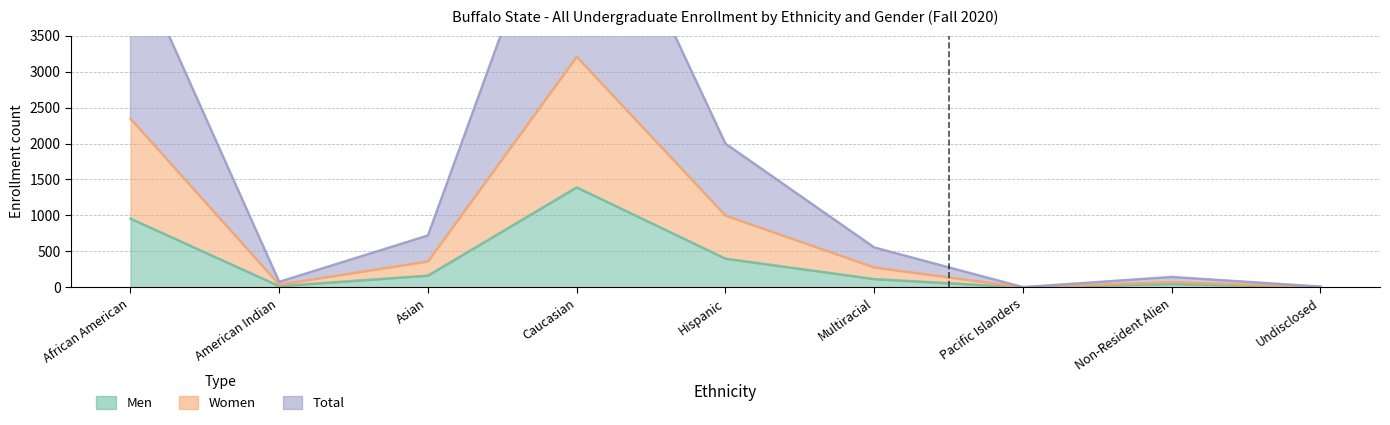

Reading left to right, transcribe all the data shown in this chart.

Men: 956	18	164	1390	400	116	1	49	3
Women: 2346	39	361	3205	999	278	2	73	6
Total: 4692	78	722	6410	1998	556	4	146	12